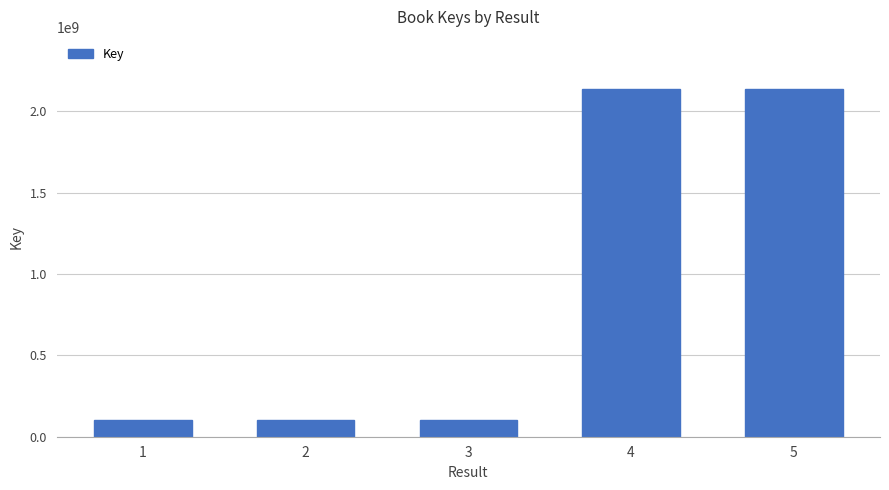

What value does the data have at 1?

100397388